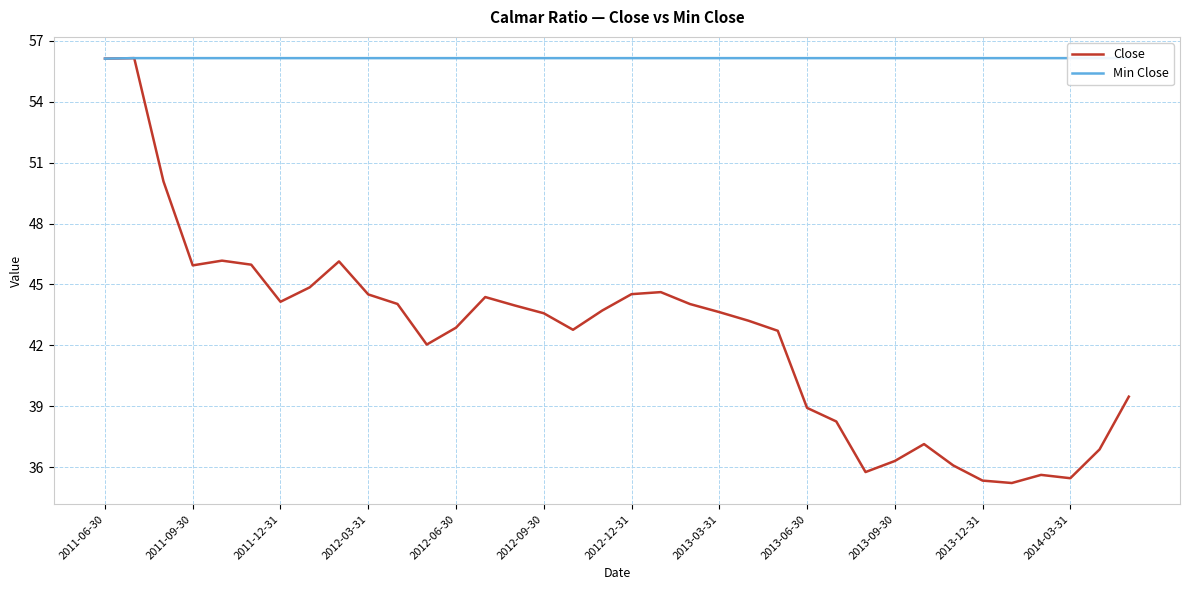

Which series has the largest total across all categories?

Min Close